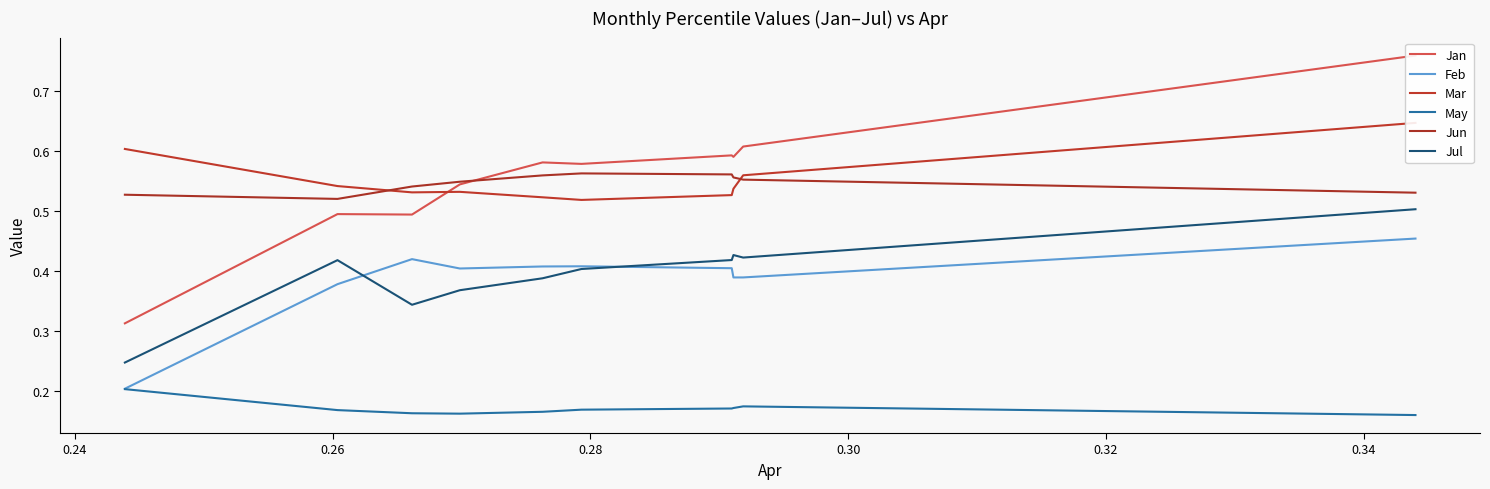

True or false: May and Jun cross at least once.

False